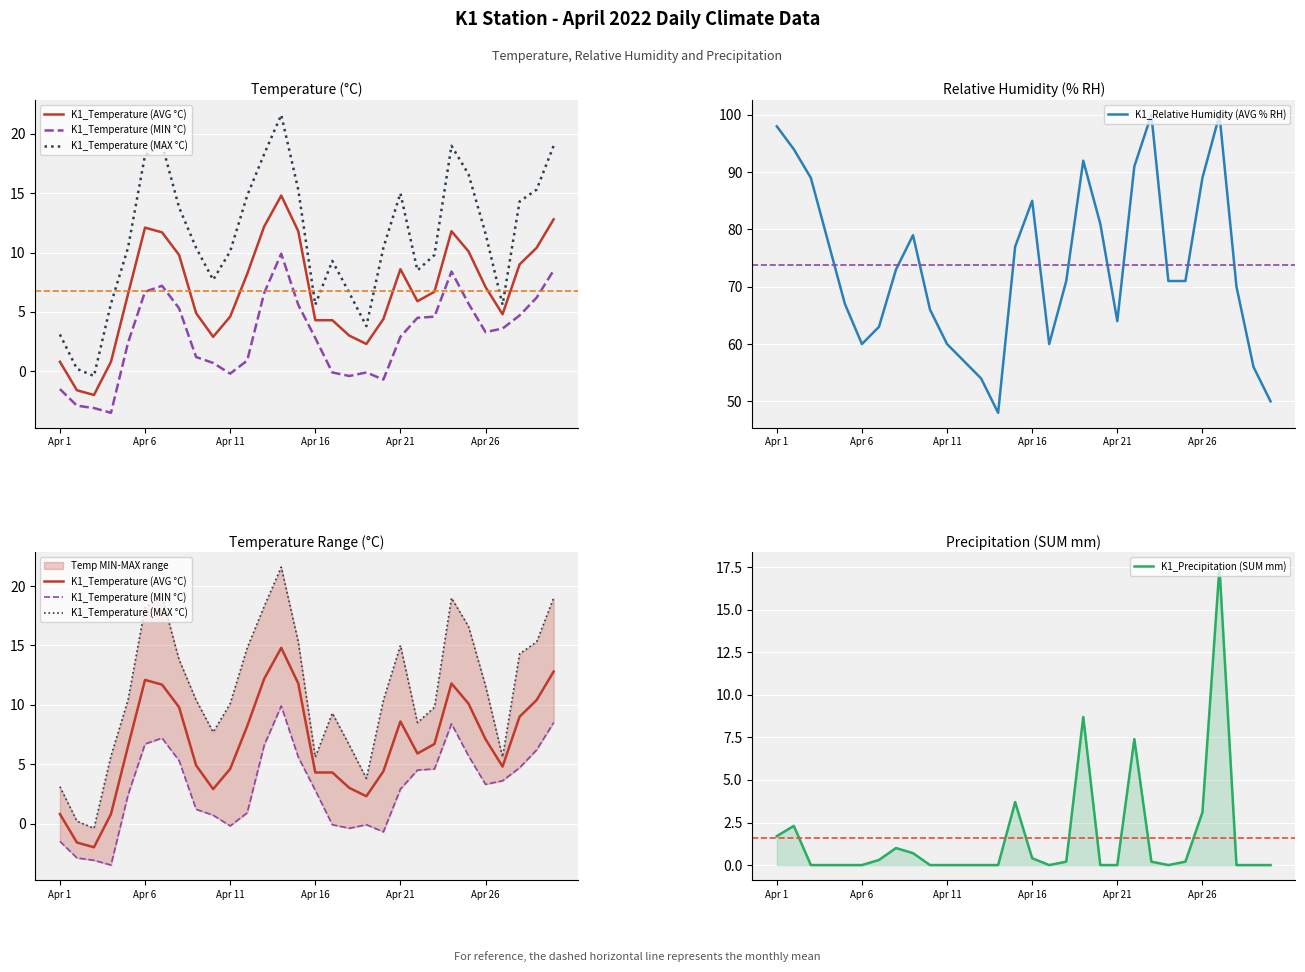

What is the highest value of the K1_Relative Humidity (AVG % RH) series?

100